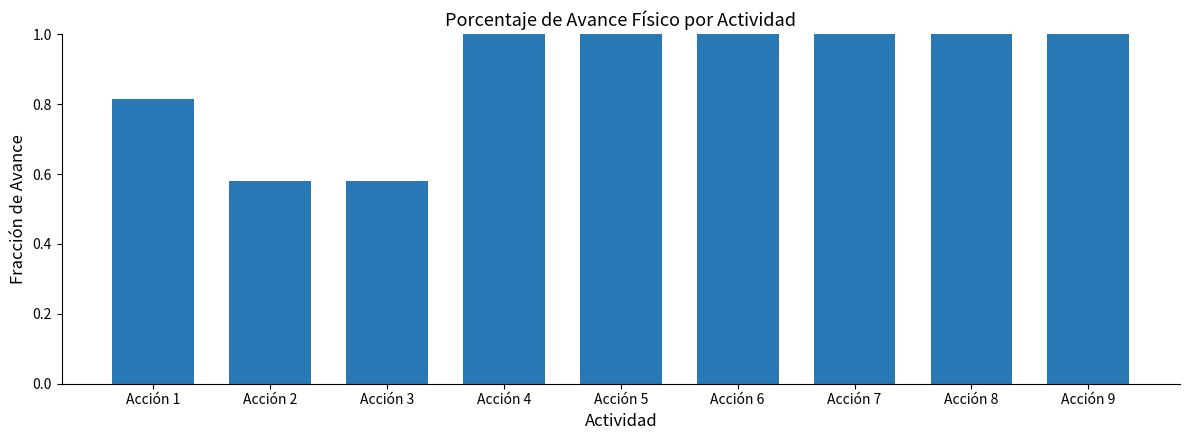

Which has a higher value, Acción 3 or Acción 1?

Acción 1